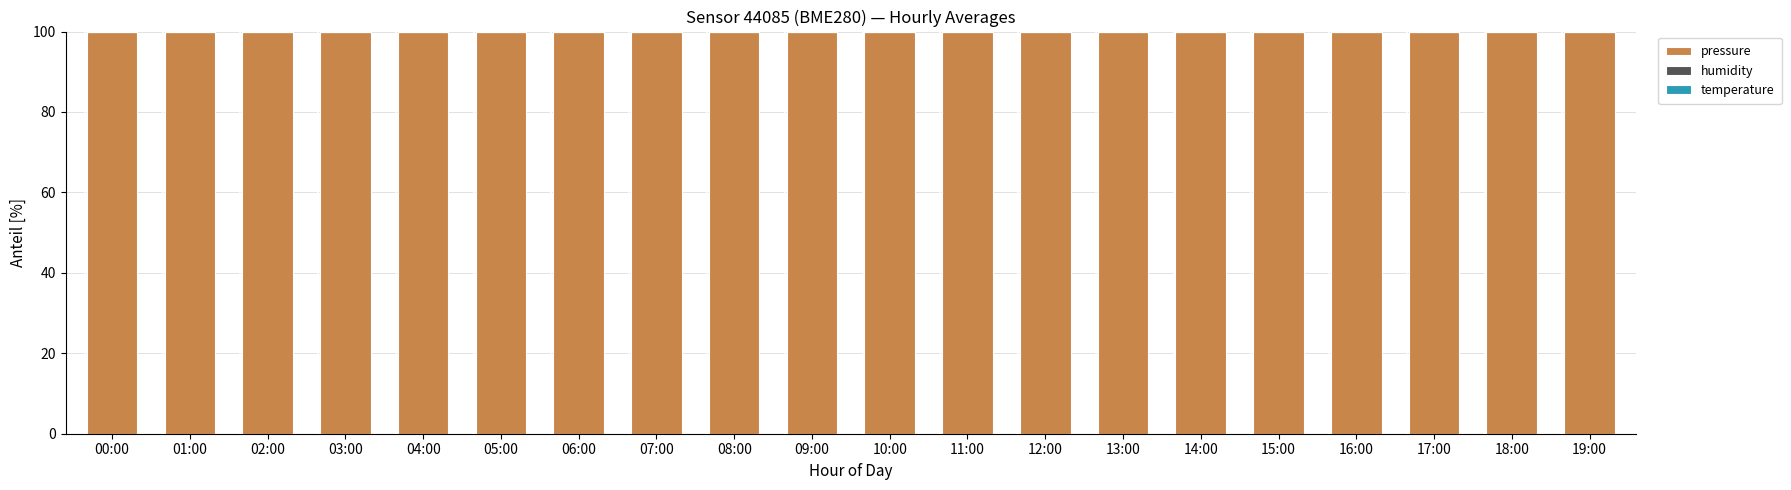

What is the sum of all pressure values?

1998.4